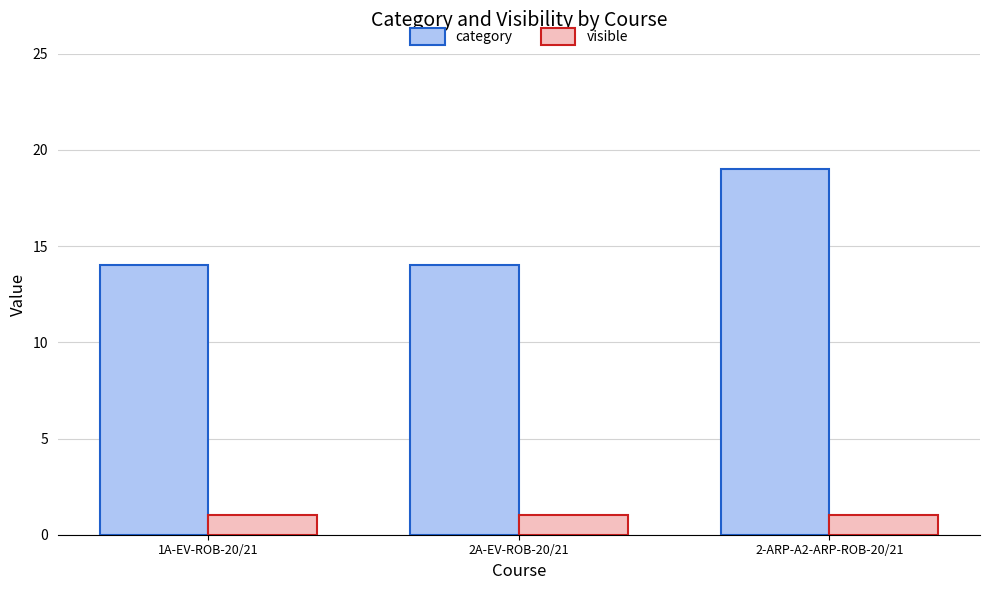

Reading left to right, list all the values displayed in this chart.

category: 14	14	19
visible: 1	1	1